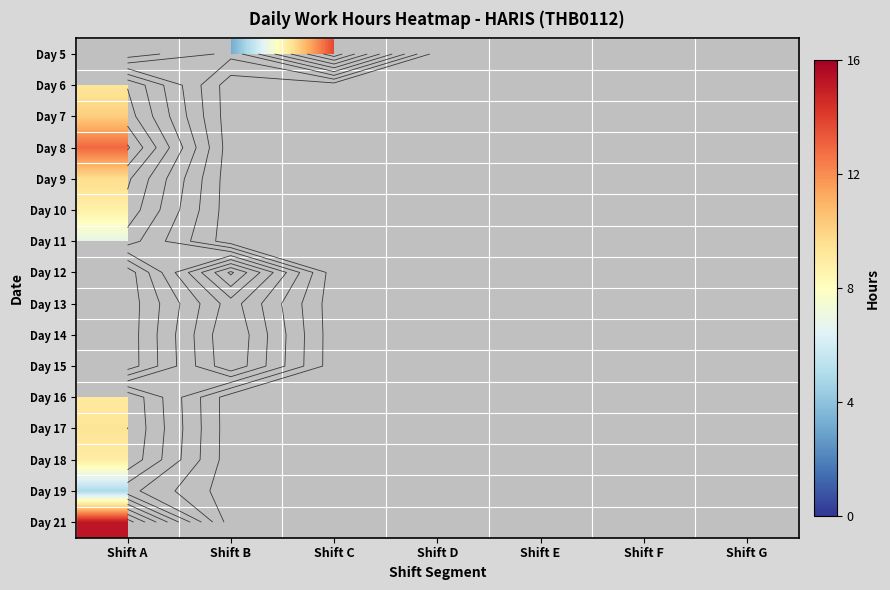

At which label does Day 19 reach its minimum?

Shift A